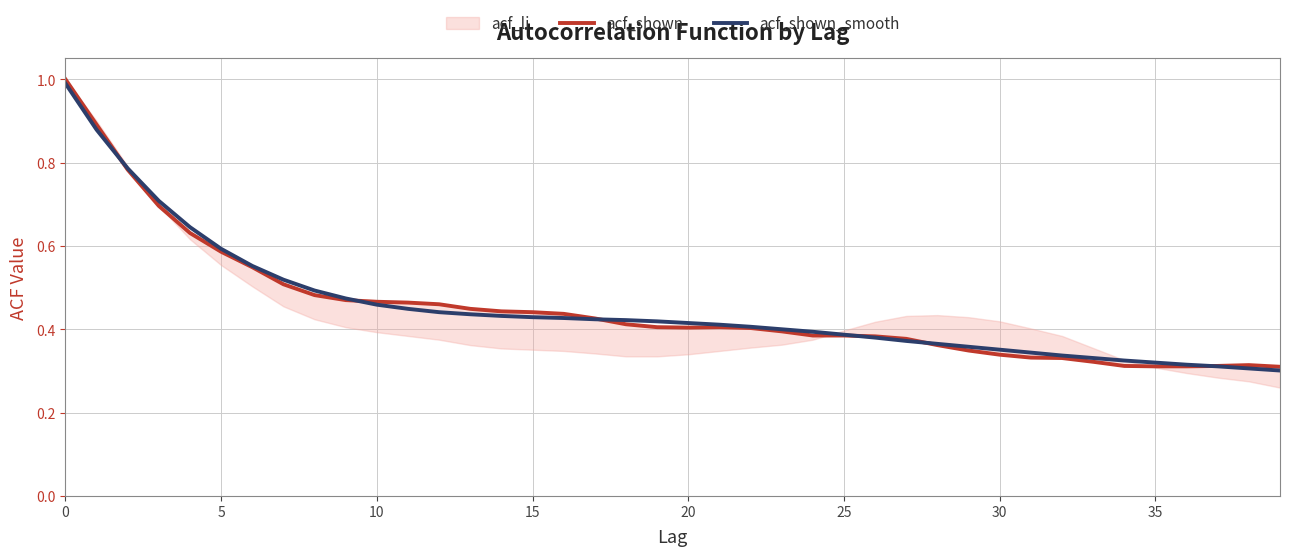

What is the value of the acf_shown point at the 6th from the left?

0.6